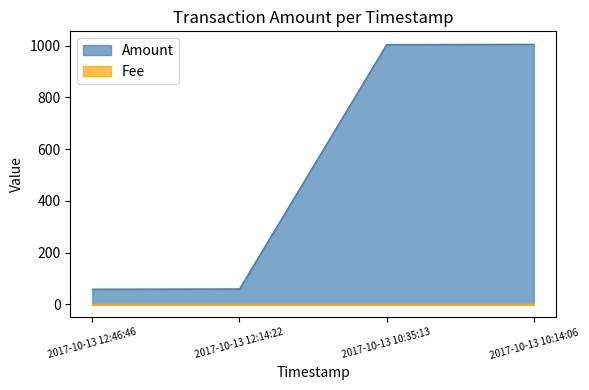

Does the chart display data point markers on the line(s)?

No